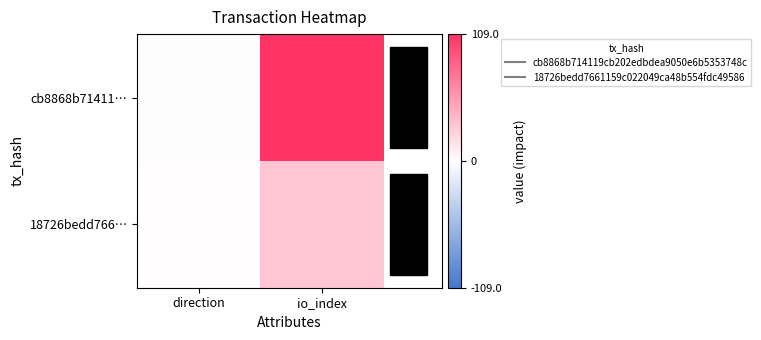

At which category is the sum across all series the highest?

io_index